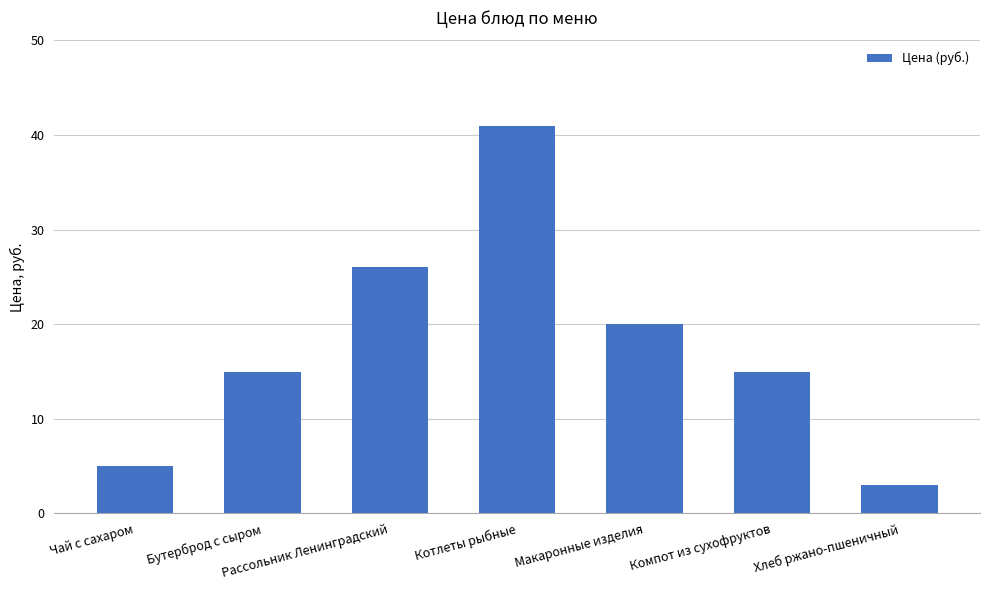

At which category does the chart reach its peak across all series?

Котлеты рыбные